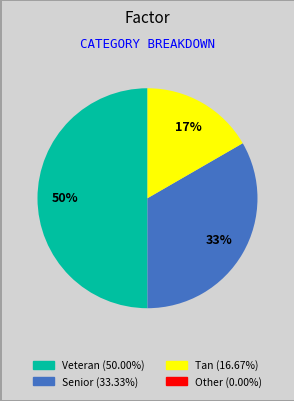

To the nearest percent, what is the difference between the largest and smallest slice percentages?

33%